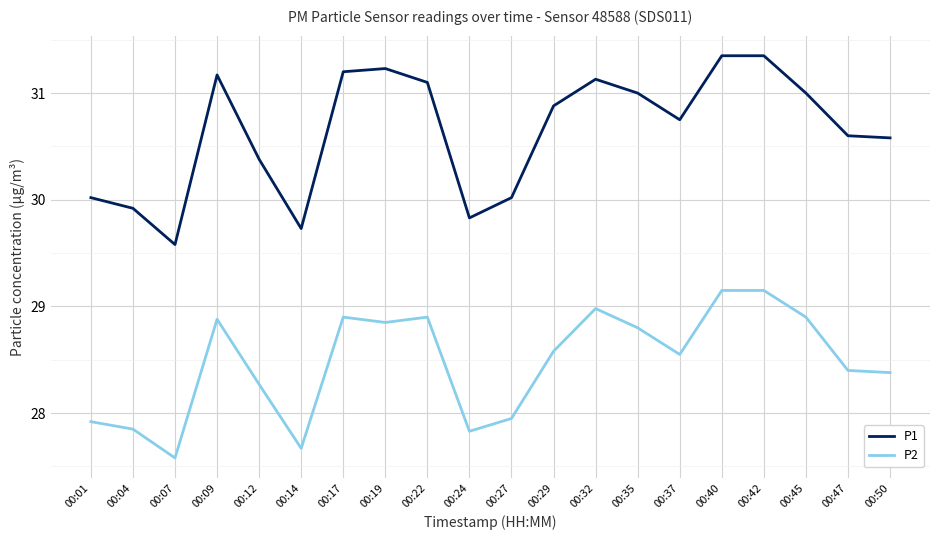

What is the average value of the P1 series?

30.6